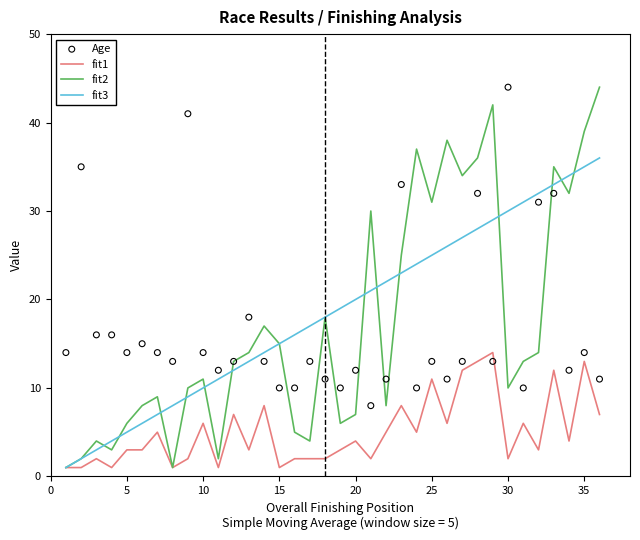

Is it true that fit3 equals 19 at 35?

False